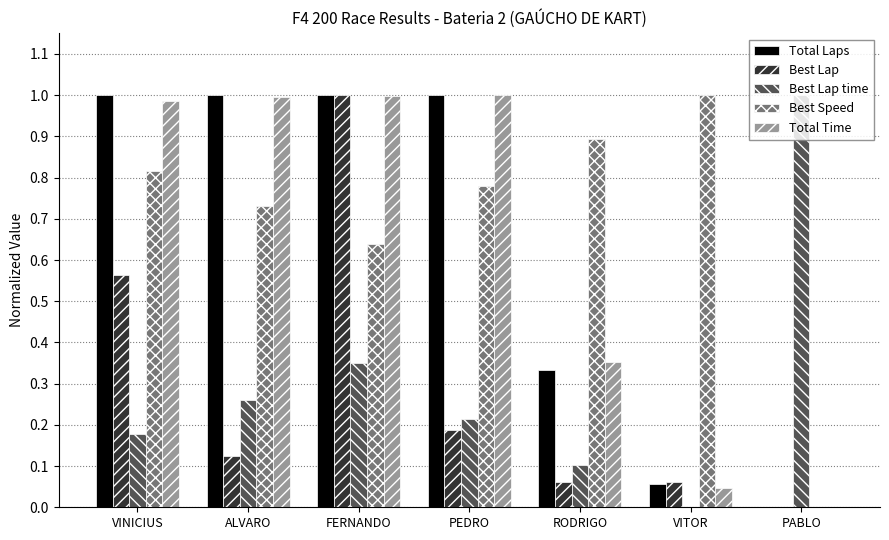

What is the sum of the Total Time values at PEDRO and FERNANDO?

2.0